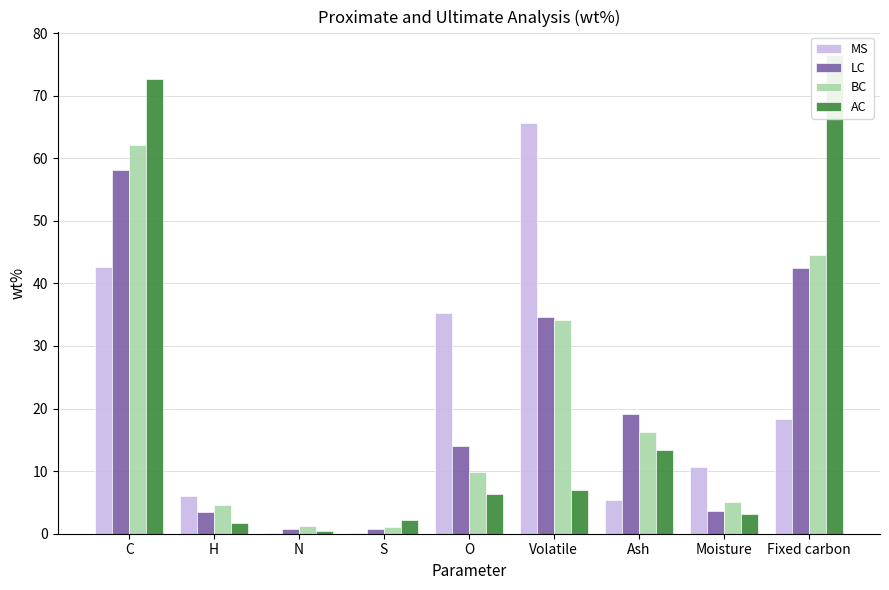

At which label is BC closest to 31?

Volatile